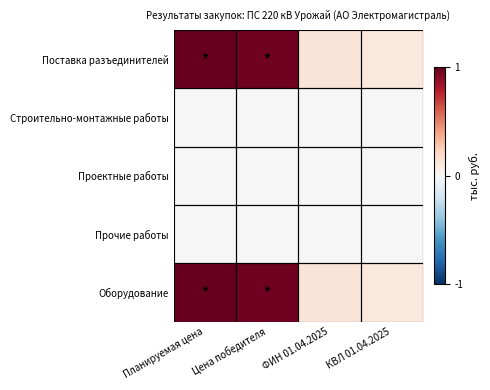

What is the total value across all series at Цена победителя?

2.0